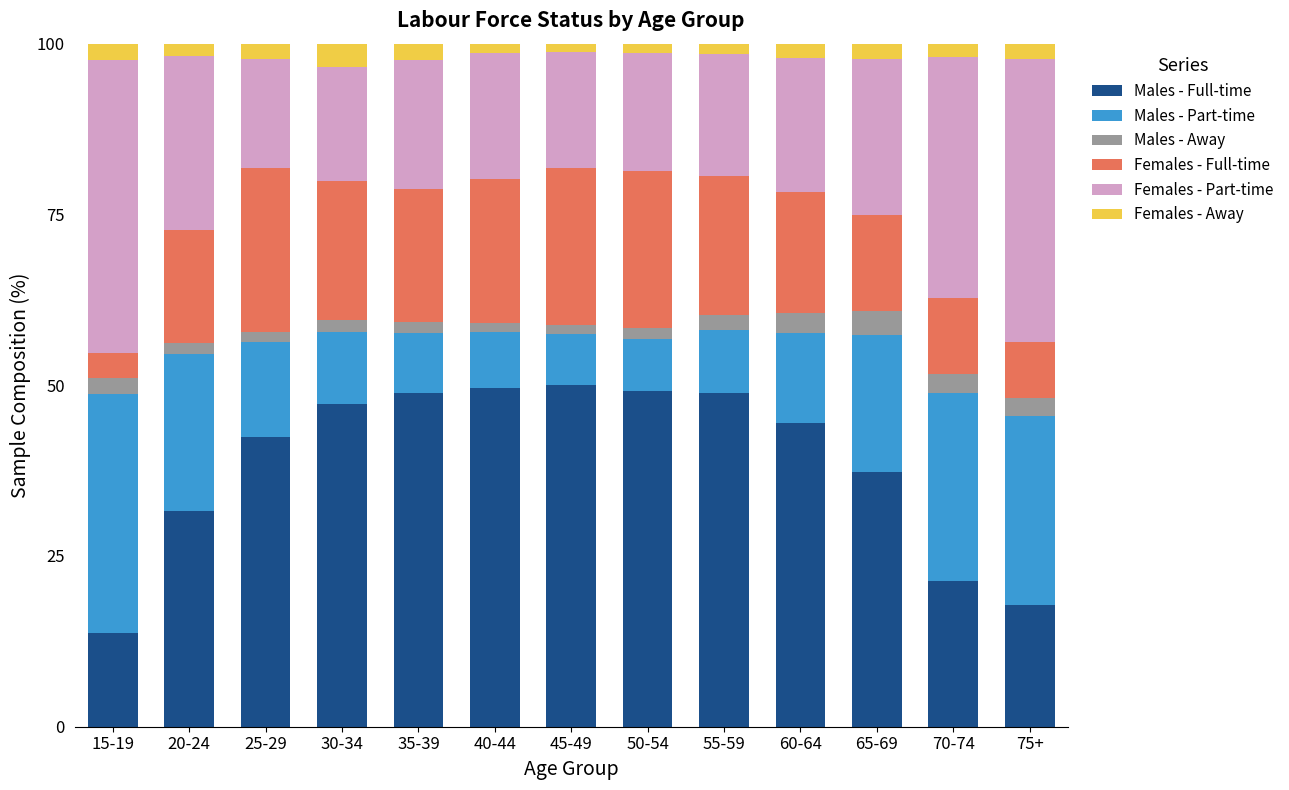

What is the minimum value for Males - Full-time?

13.7